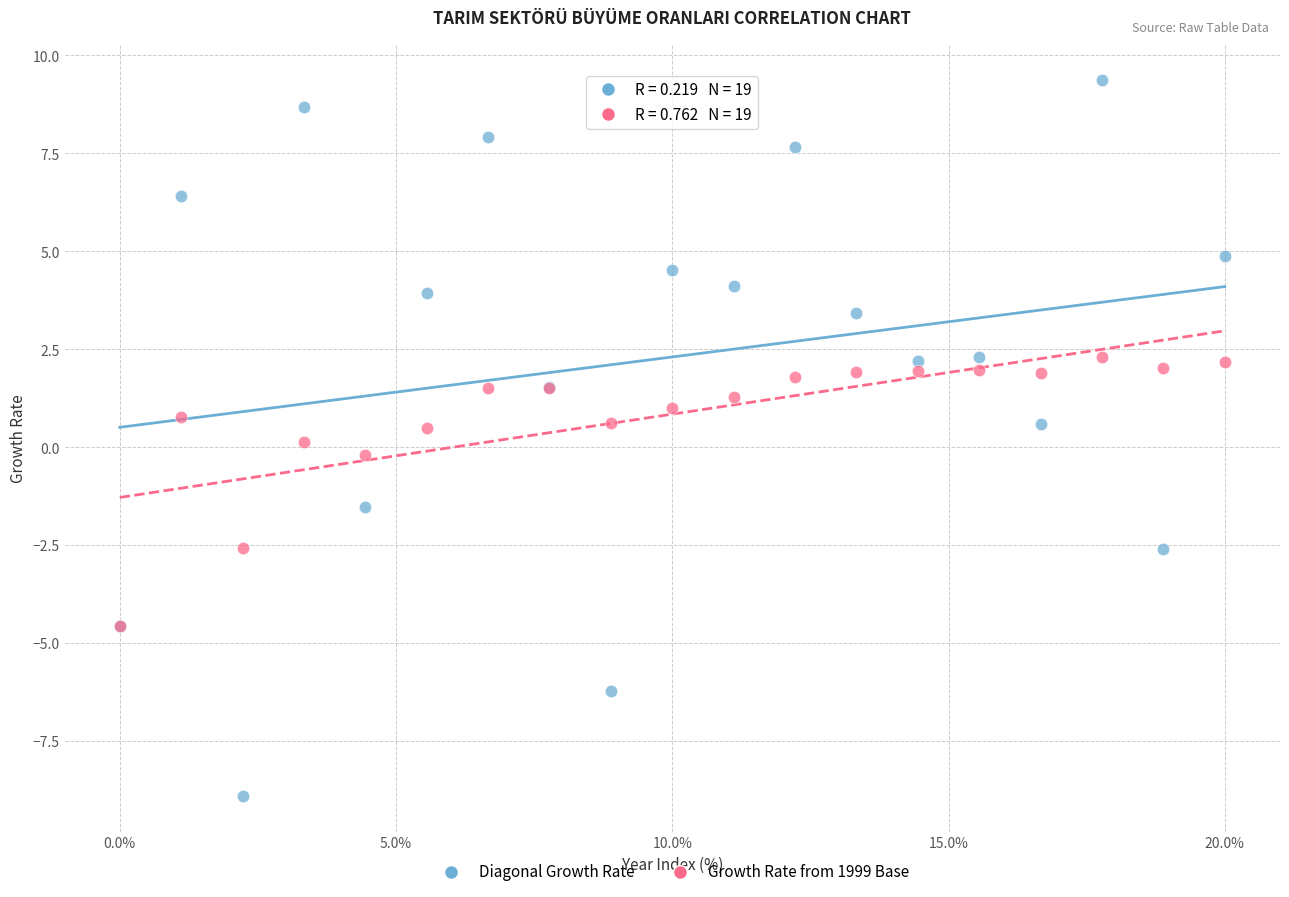

Which series has the largest Y range (max minus min)?

Diagonal Growth Rate